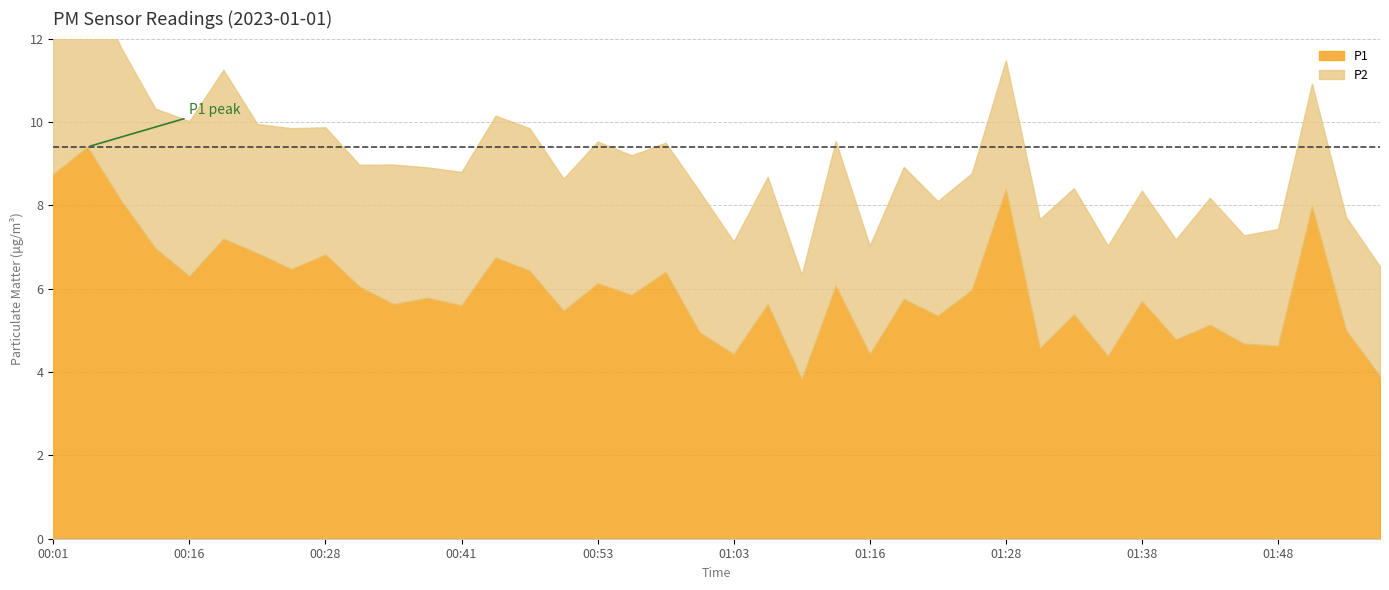

Between 00:26 and 01:56, which is larger?

00:26